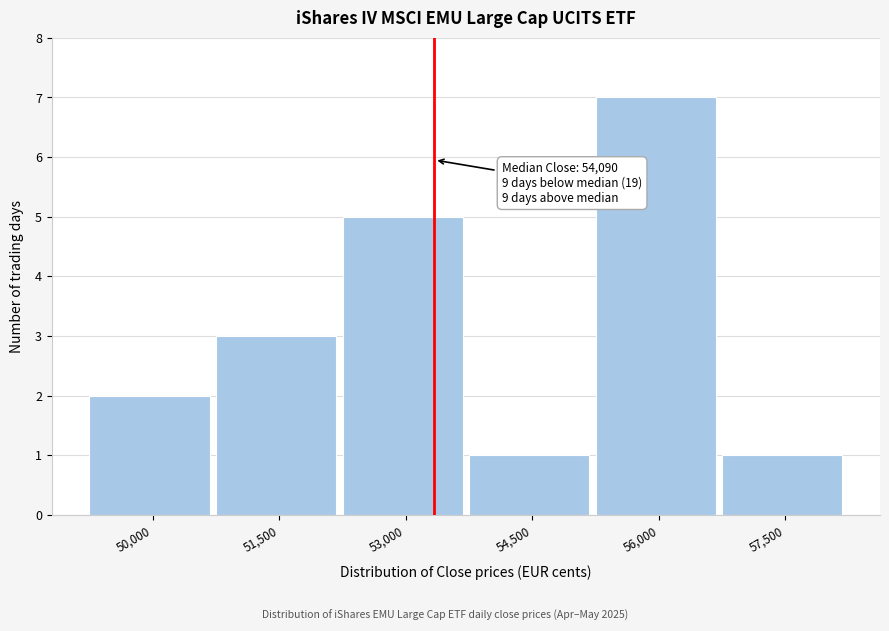

Reading left to right, list all the values displayed in this chart.

2	3	5	1	7	1